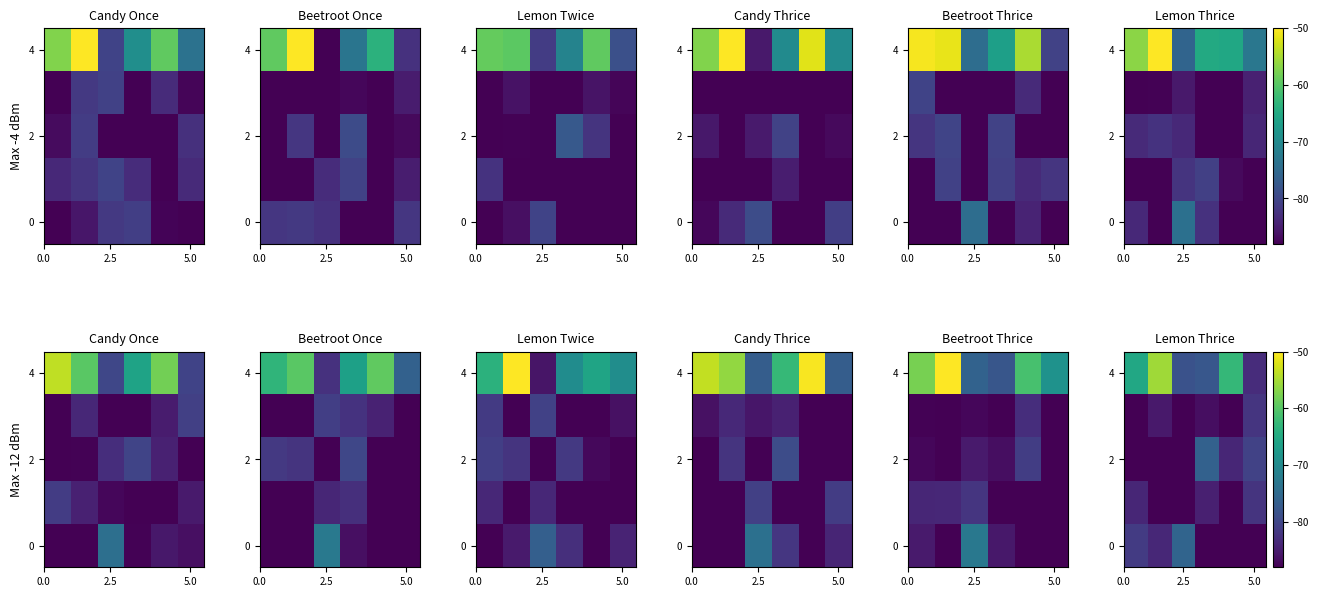

What is the sum of all row_4 values?

-516.9